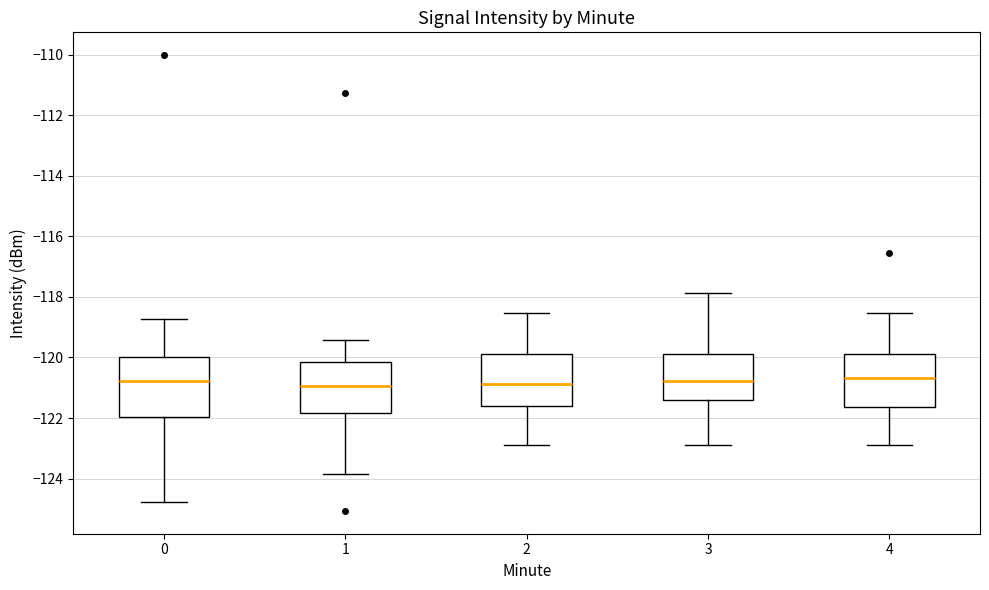

Reading left to right, read every box against the y-axis: the position of its median line, the range the box covers, and the ends of its whiskers. The values are not printed on the chart, so give them approximately, as read against the axis.

0: median -120.8, box -122.0 to -120.0, whiskers -124.8 to -118.8
1: median -121.0, box -121.8 to -120.2, whiskers -123.8 to -119.4
2: median -120.8, box -121.6 to -119.8, whiskers -122.8 to -118.6
3: median -120.8, box -121.4 to -119.8, whiskers -122.8 to -117.8
4: median -120.6, box -121.6 to -119.8, whiskers -122.8 to -118.6